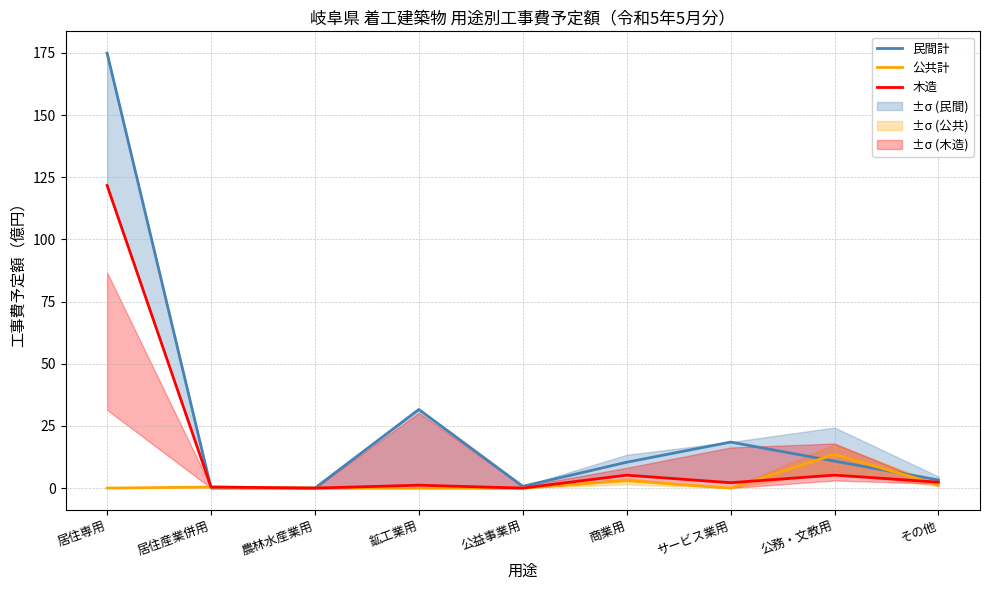

Where do 公共計 and 民間計 first cross each other?

居住専用 and 居住産業併用